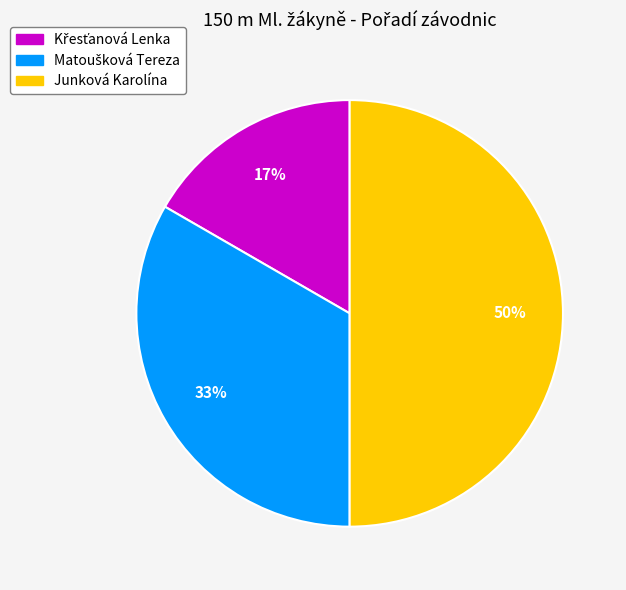

What is the largest slice in the pie chart?

Junková Karolína